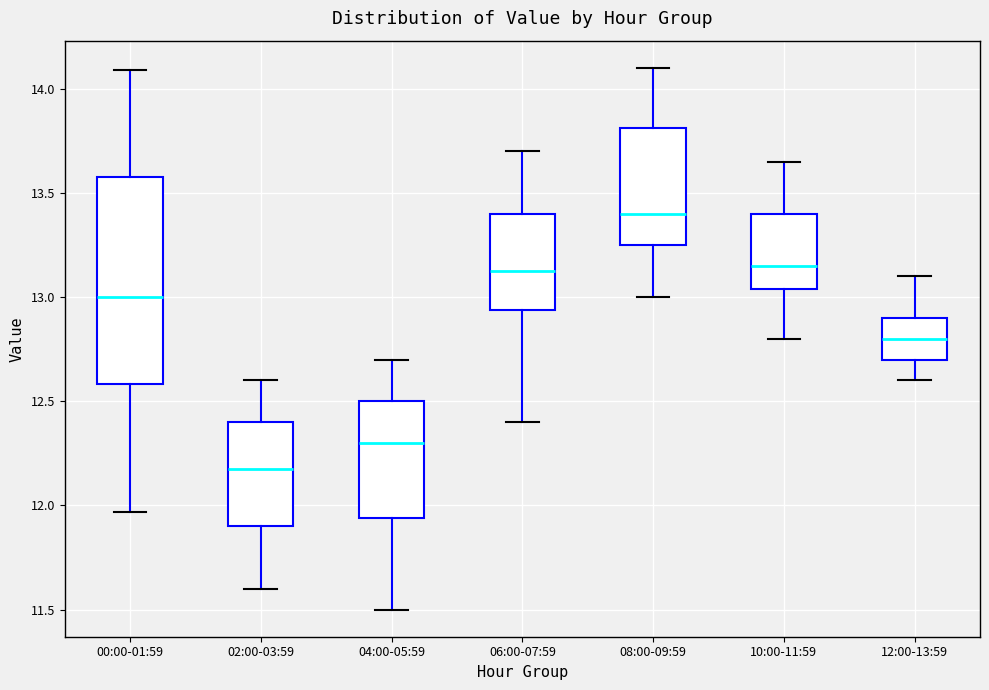

Where does the lower whisker of the box for 10:00-11:59 end on the y-axis? The values are not printed on the chart, so give them approximately, as read against the axis.

12.80